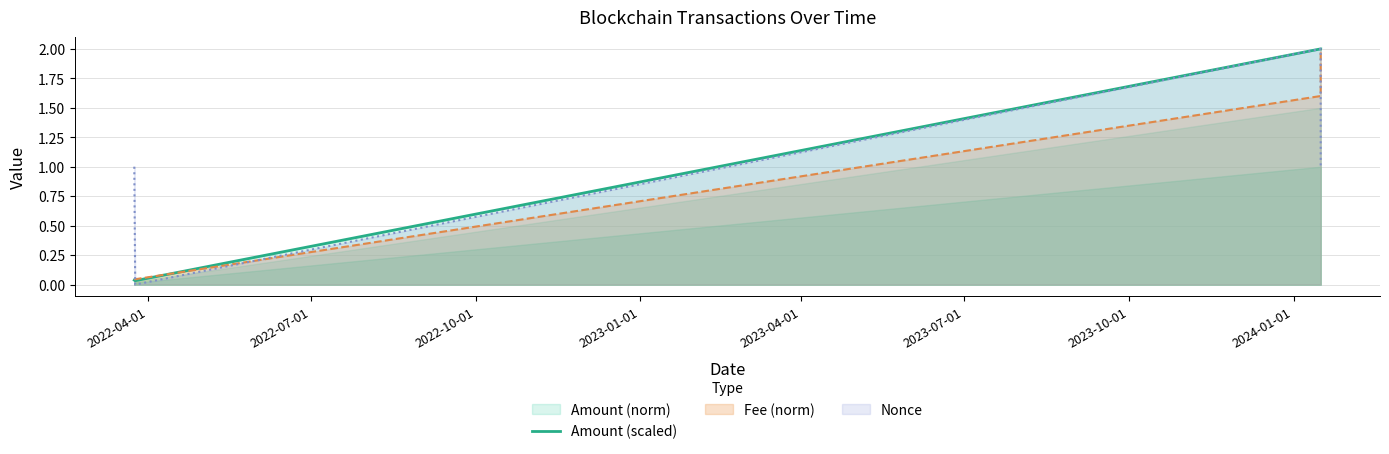

After their last crossing, which series has the higher values: Nonce or Fee (norm)?

Fee (norm)